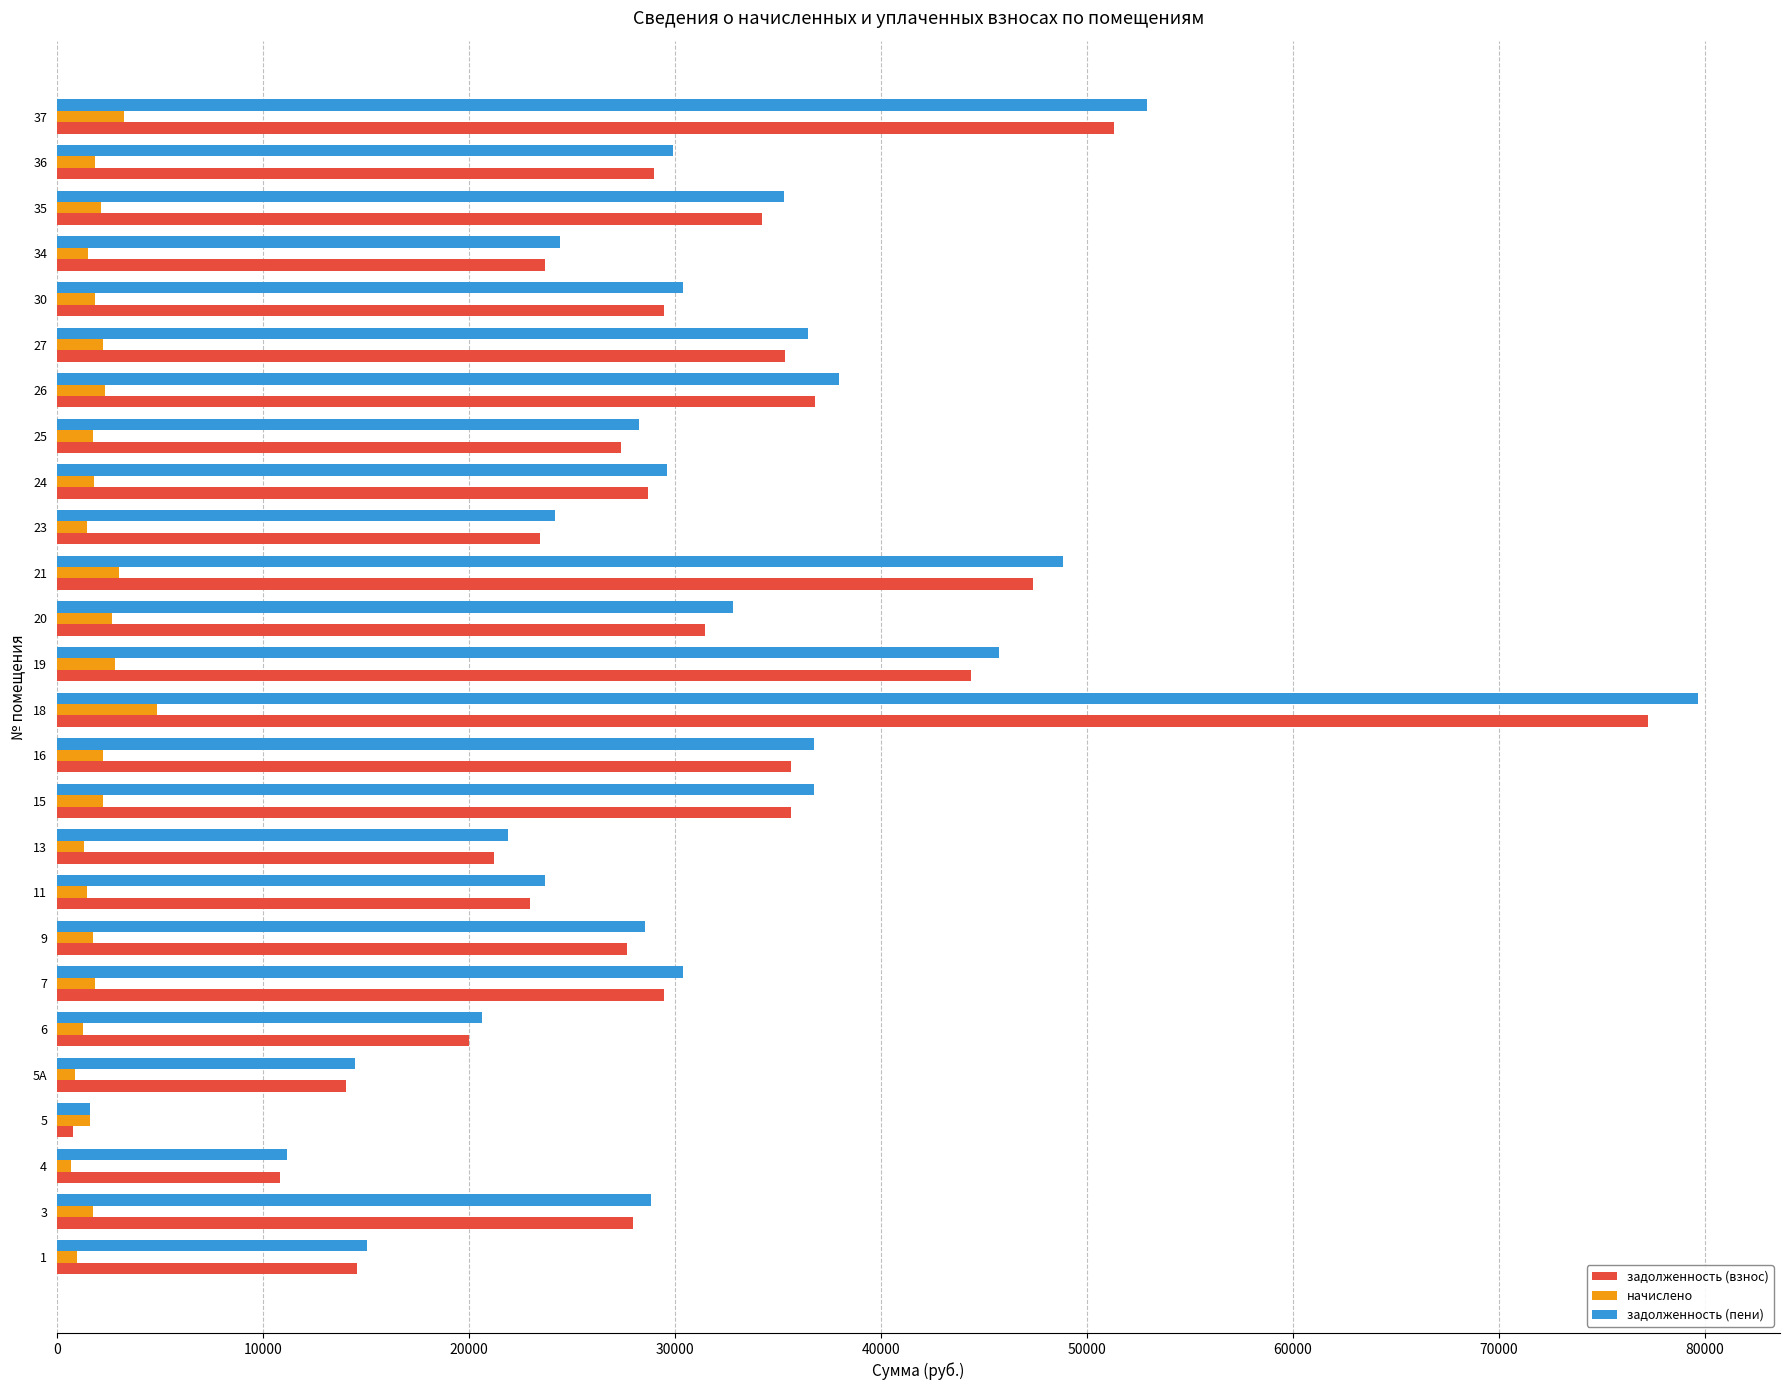

What is the average value of the задолженность (пени) series?

31008.8